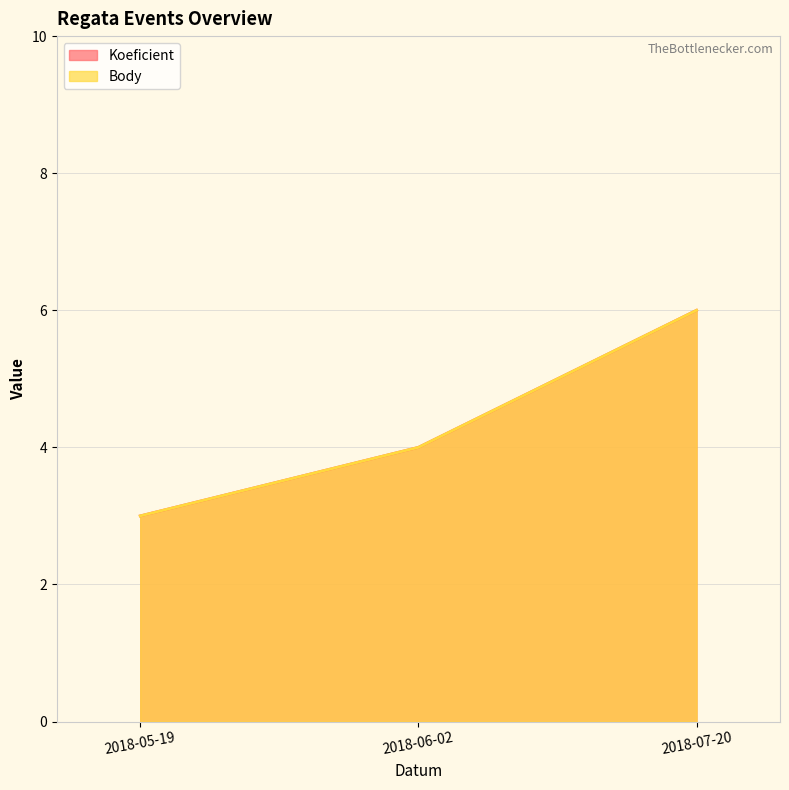

Is the value of Koeficient at 2018-05-19 greater than the value of Body at 2018-06-02?

No